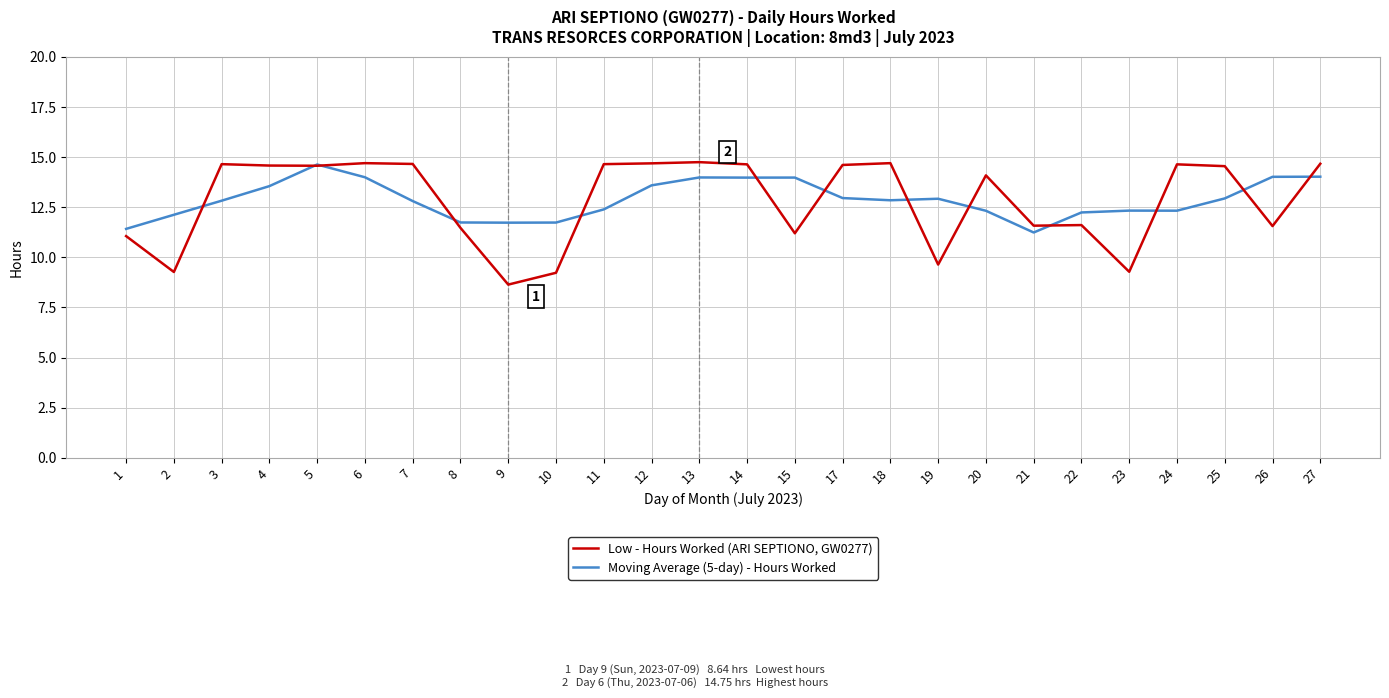

What is the average value of the Moving Average (5-day) - Hours Worked series?

12.9